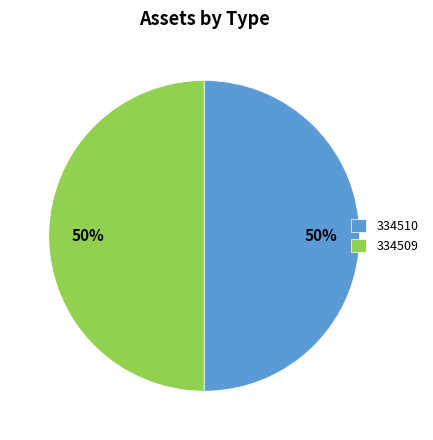

To the nearest percent, what is the combined percentage of 334510 and 334509?

100%